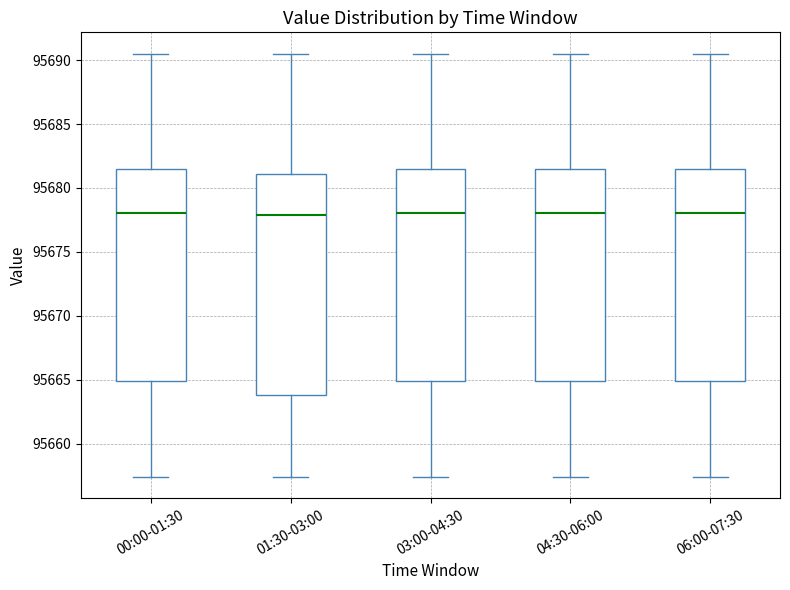

Reading left to right, read every box against the y-axis: the position of its median line, the range the box covers, and the ends of its whiskers. The values are not printed on the chart, so give them approximately, as read against the axis.

00:00-01:30: median 95678.0, box 95665.0 to 95681.5, whiskers 95657.5 to 95690.5
01:30-03:00: median 95678.0, box 95664.0 to 95681.0, whiskers 95657.5 to 95690.5
03:00-04:30: median 95678.0, box 95665.0 to 95681.5, whiskers 95657.5 to 95690.5
04:30-06:00: median 95678.0, box 95665.0 to 95681.5, whiskers 95657.5 to 95690.5
06:00-07:30: median 95678.0, box 95665.0 to 95681.5, whiskers 95657.5 to 95690.5